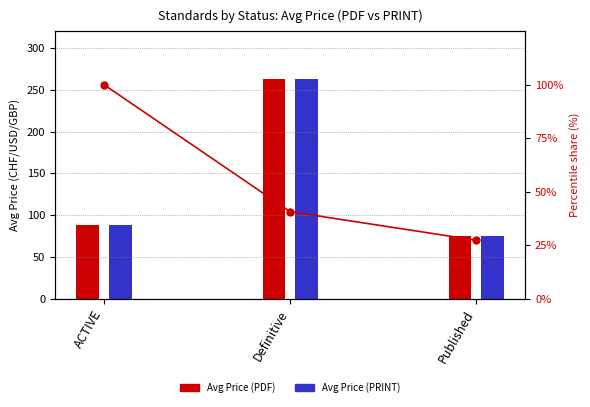

Reading right to left, transcribe all the data shown in this chart.

Published=27.3	Definitive=40.7	ACTIVE=100.0